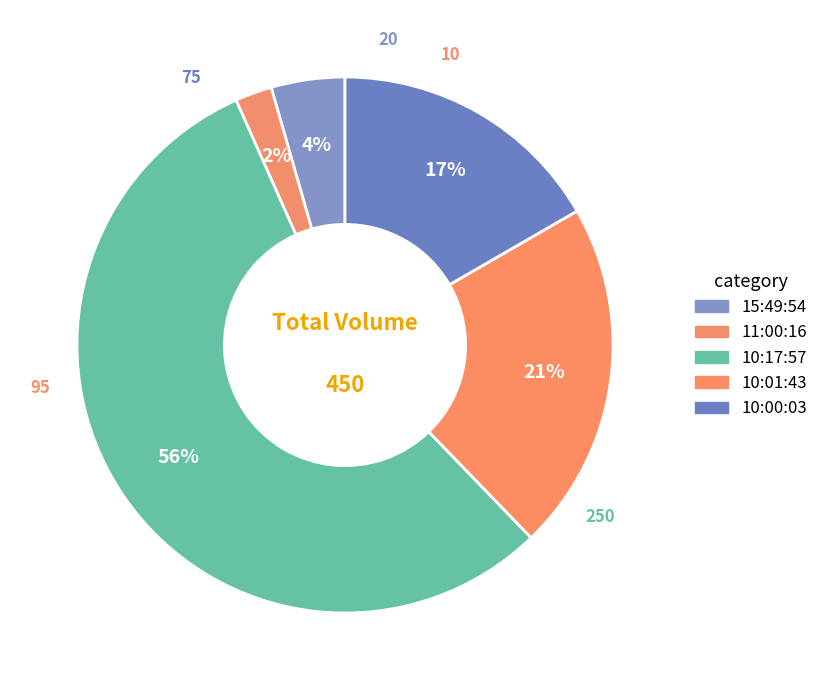

What is the ratio of the value at 10:00:03 to the value at 11:00:16?

7.5